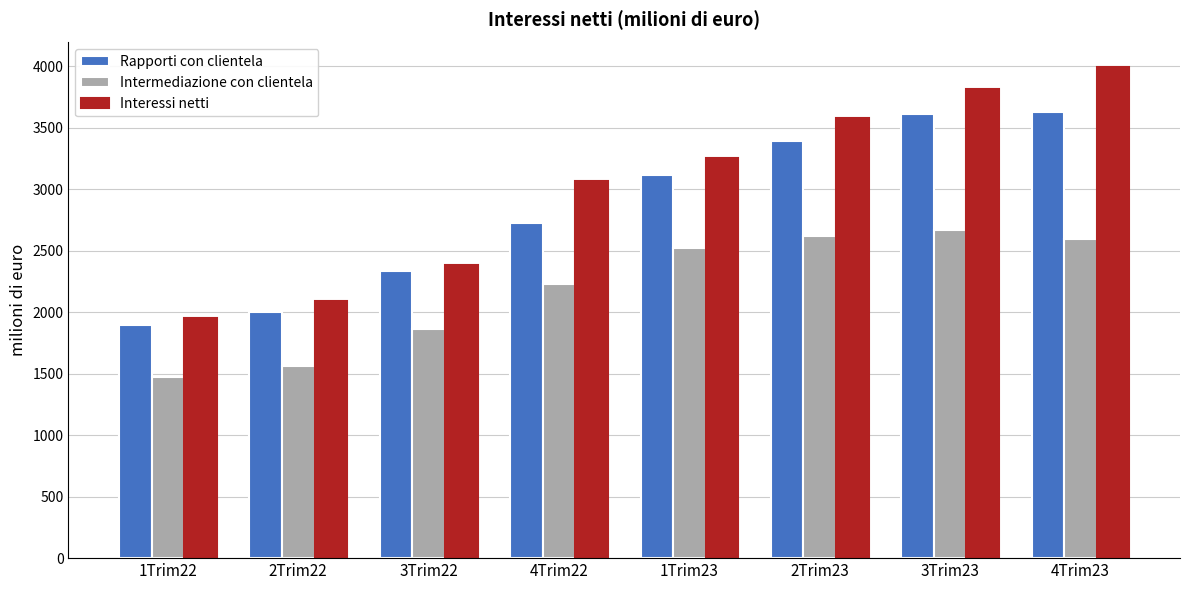

How many data points in Intermediazione con clientela are less than 2519?

4